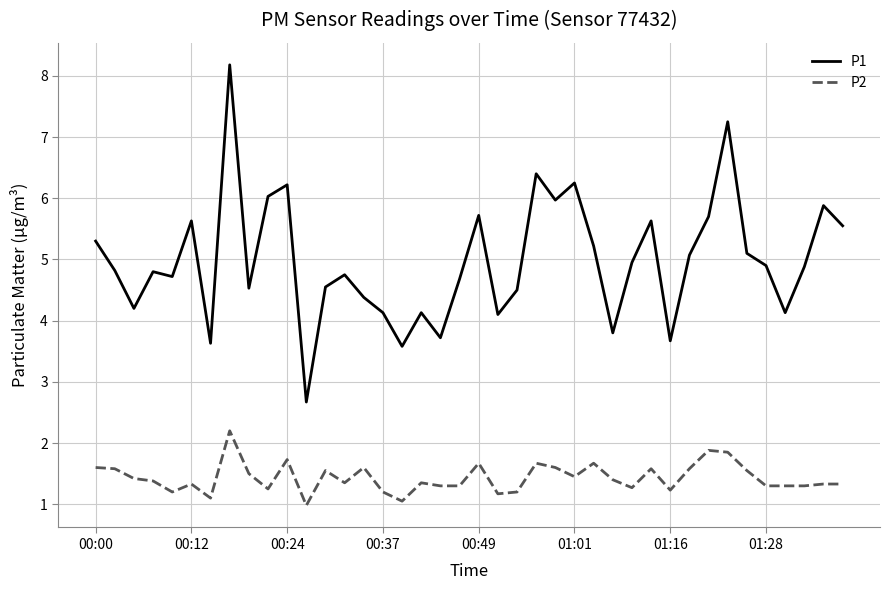

Which series has the largest total across all categories?

P1